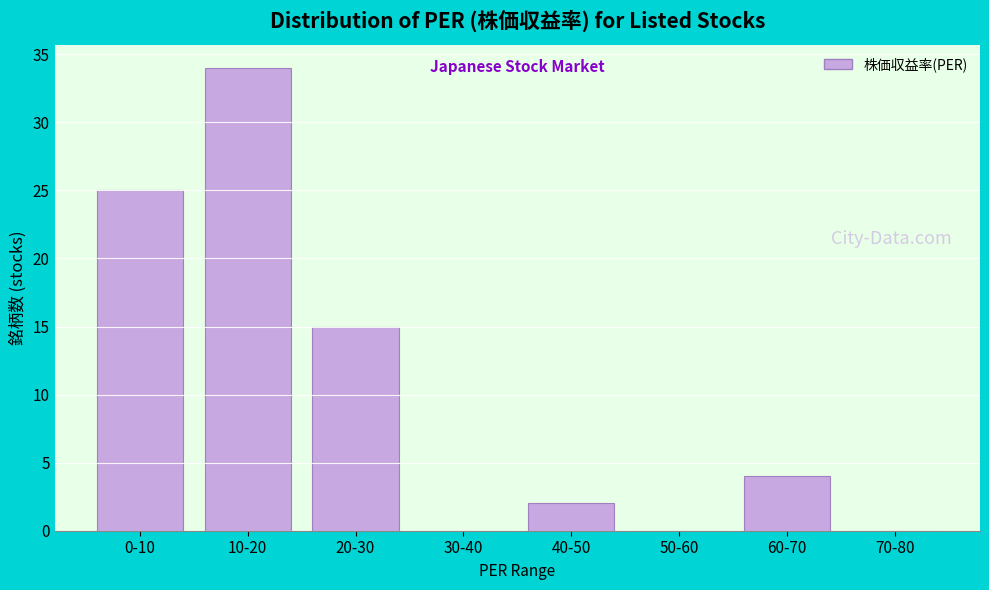

Reading left to right, list all the values displayed in this chart.

0-10=25	10-20=34	20-30=15	30-40=0	40-50=2	50-60=0	60-70=4	70-80=0